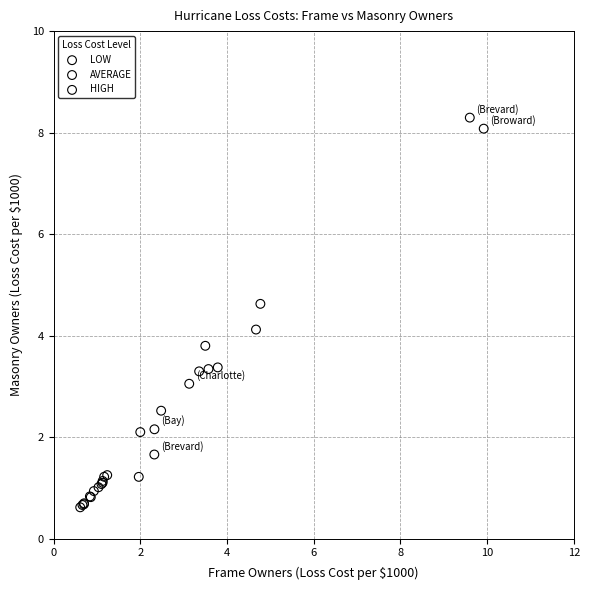

Which series reaches the maximum Y coordinate?

HIGH